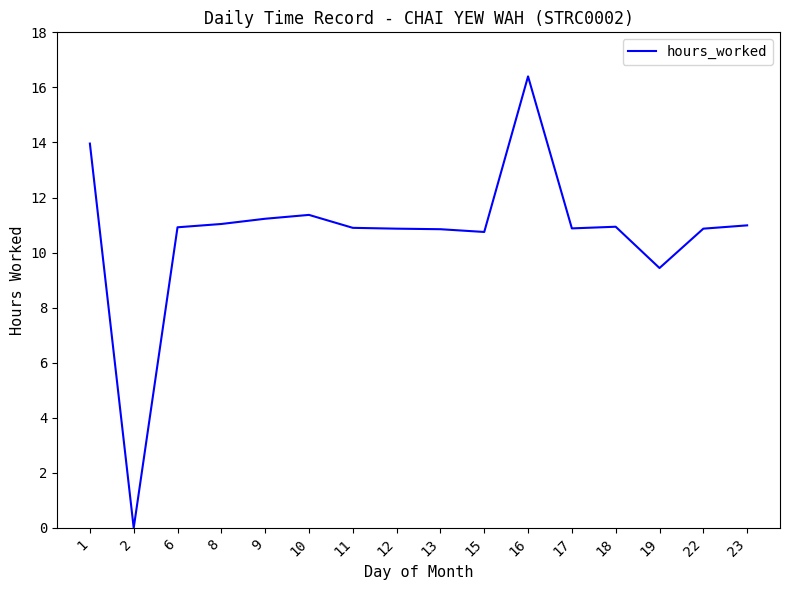

What is the approximate value at 9?

11.2